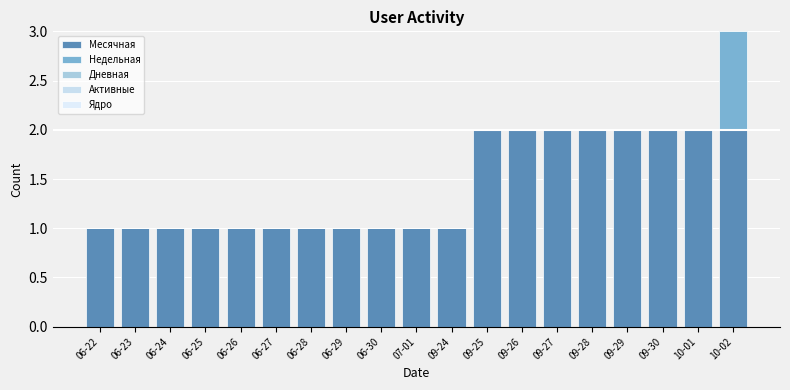

List the labels in order of Месячная value, smallest first.

06-22, 06-23, 06-24, 06-25, 06-26, 06-27, 06-28, 06-29, 06-30, 07-01, 09-24, 09-25, 09-26, 09-27, 09-28, 09-29, 09-30, 10-01, 10-02